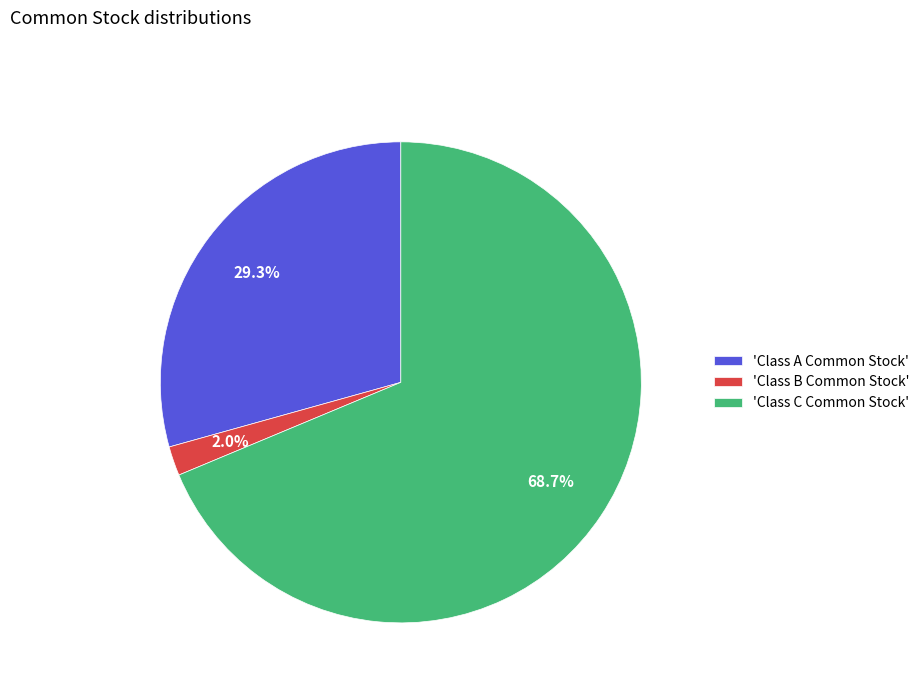

What is the largest slice in the pie chart?

'Class C Common Stock'